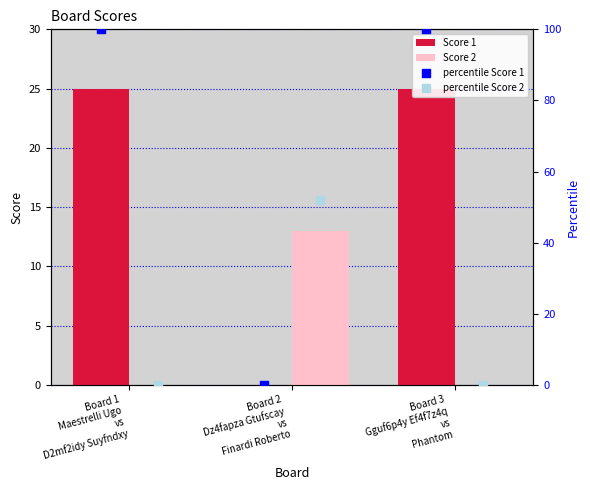

At how many categories does at least one series exceed 45?

3